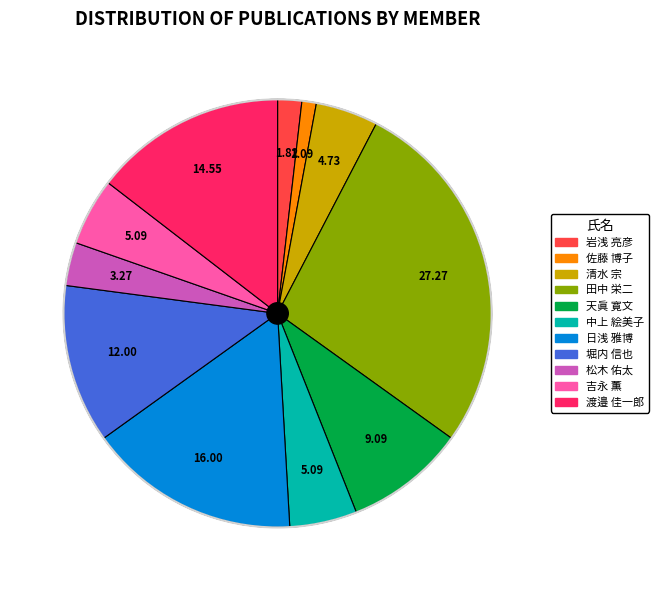

Is there a majority slice in this chart?

No